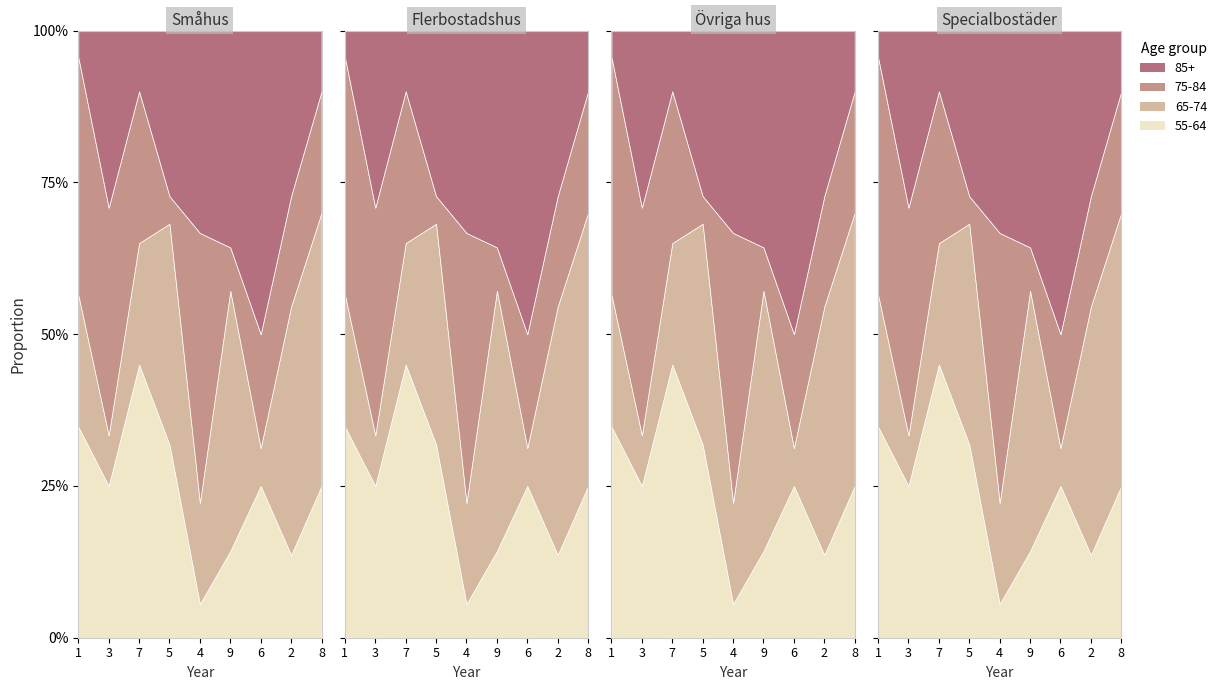

At how many categories does at least one series exceed 5?

9